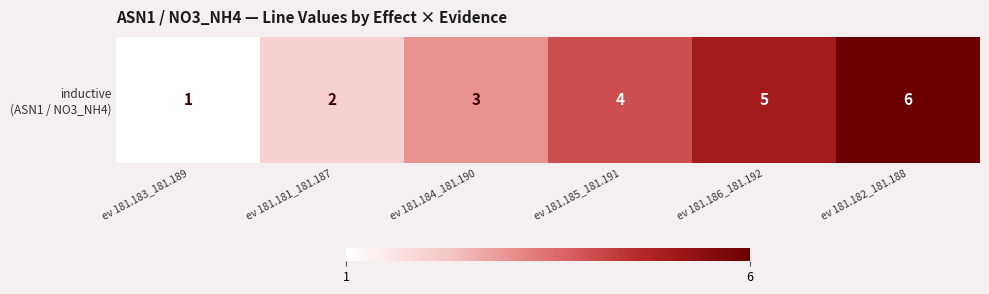

Which has a higher value, ev 181.184_181.190 or ev 181.186_181.192?

ev 181.186_181.192